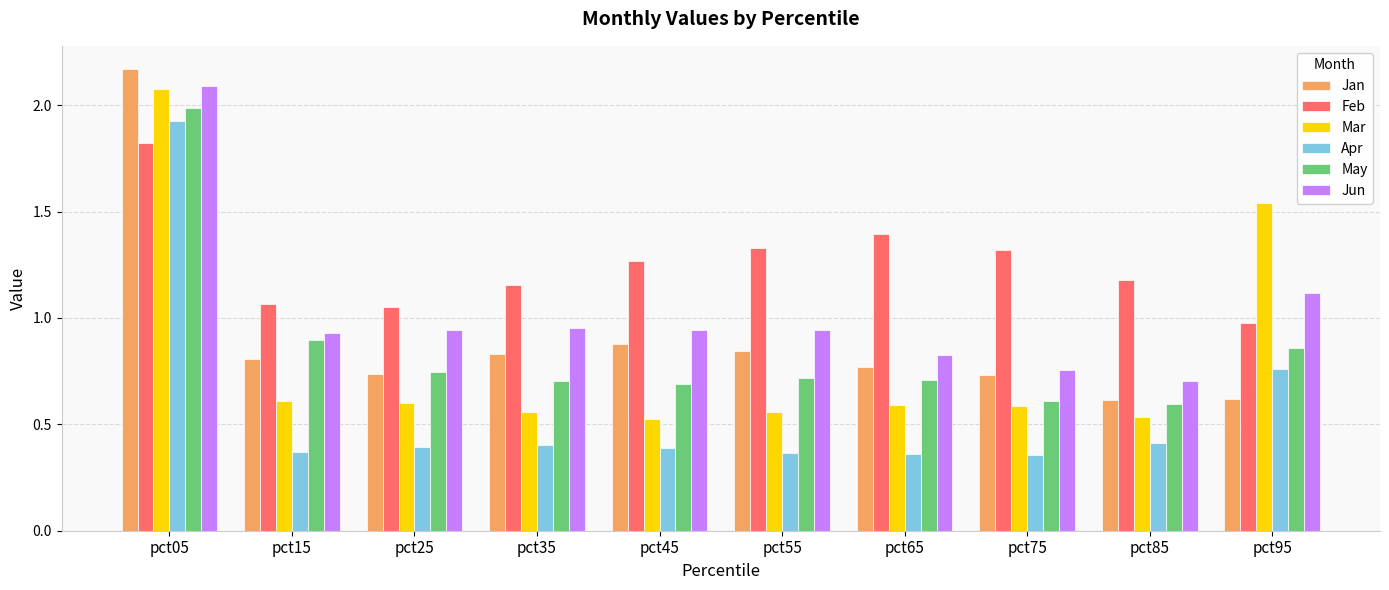

What is the difference between the second highest and minimum values in the Jan series?

0.3